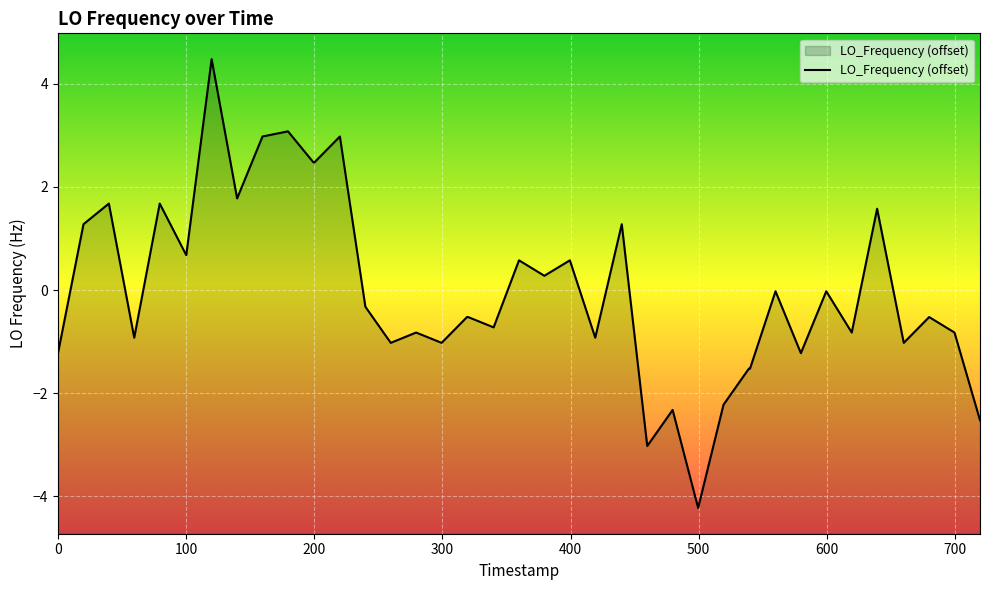

What is the greatest value displayed?

4.5